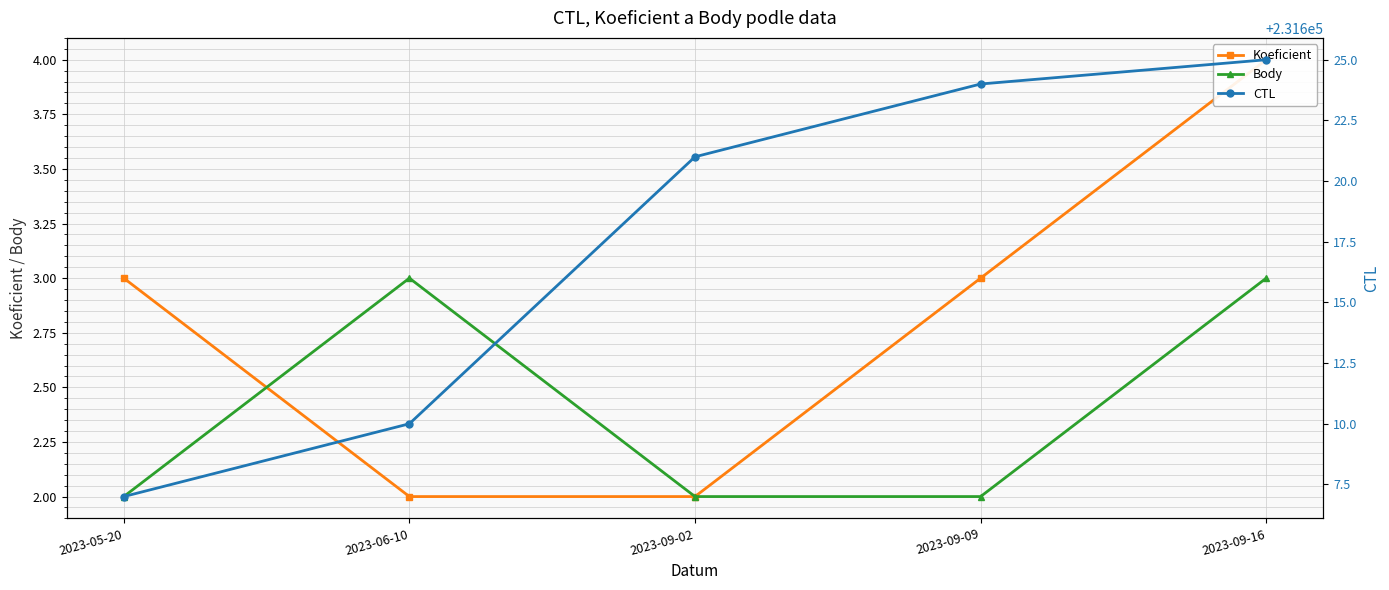

What is the label of the 1st point from the left?

2023-05-20